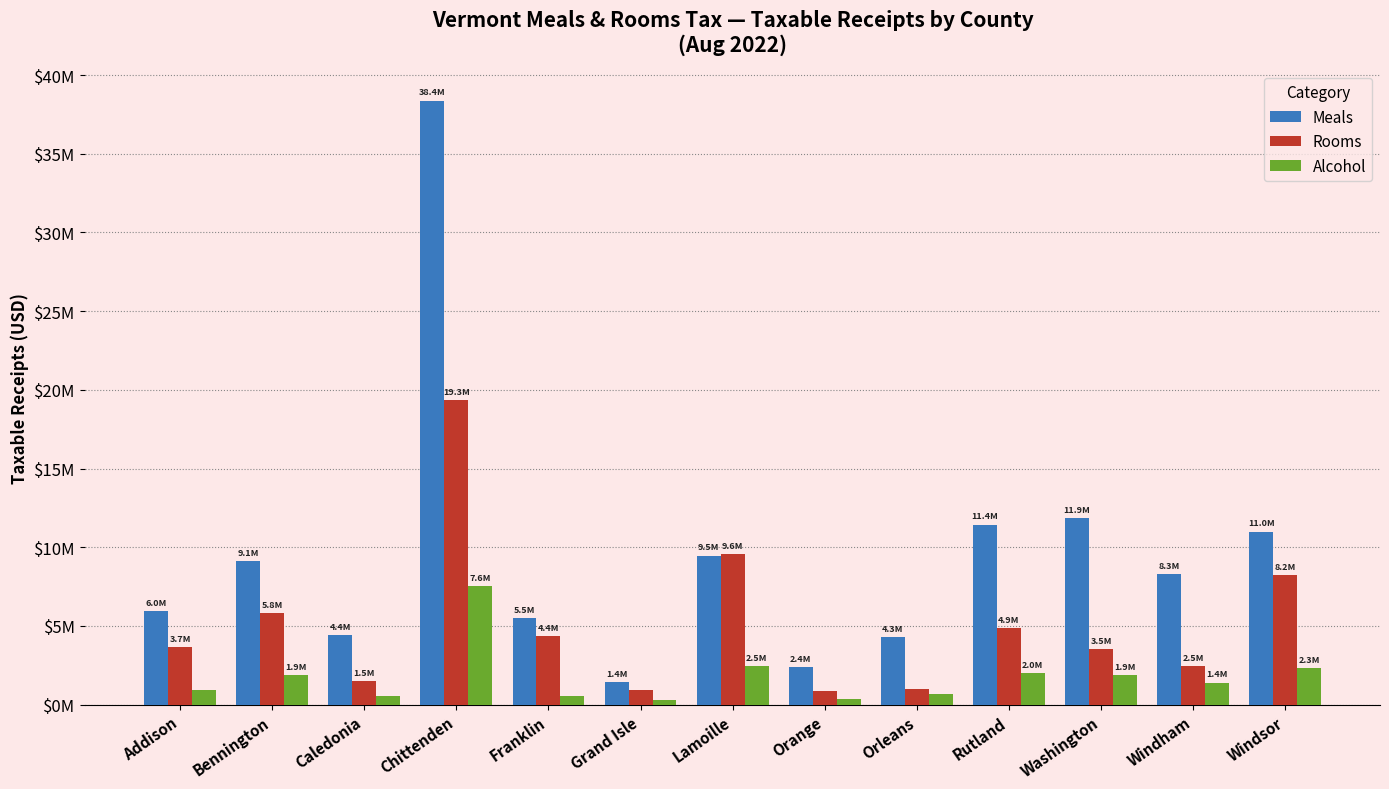

At Washington, list the series in order from largest to smallest.

Meals, Rooms, Alcohol